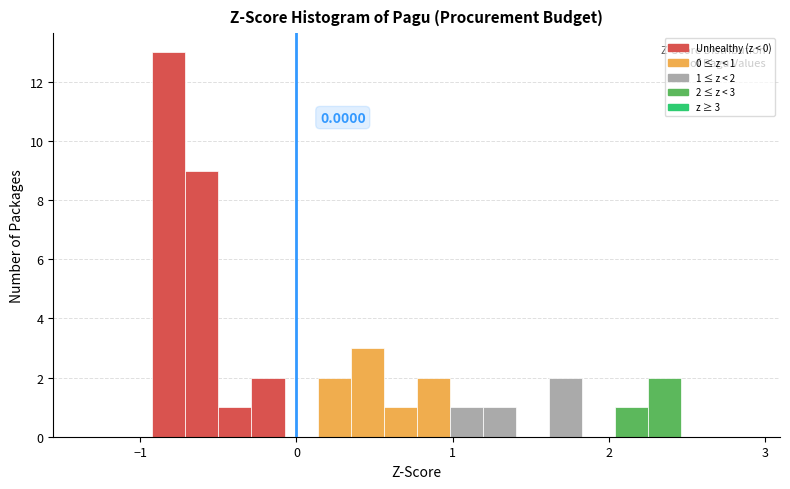

Read against the x-axis, roughly where is the centre of the tallest bar?

-0.8